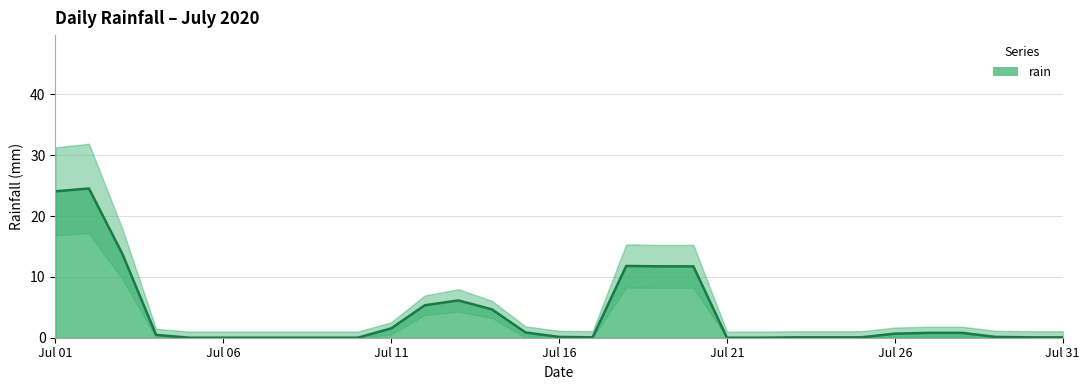

Which has a higher value, 2020-07-08 or 2020-07-14?

2020-07-14